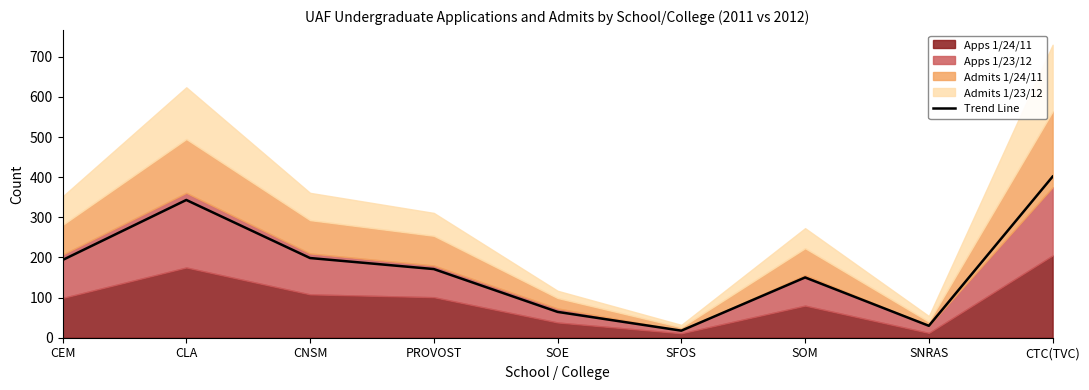

List the labels in order of value, largest first.

CTC(TVC), CLA, CNSM, CEM, PROVOST, SOM, SOE, SNRAS, SFOS